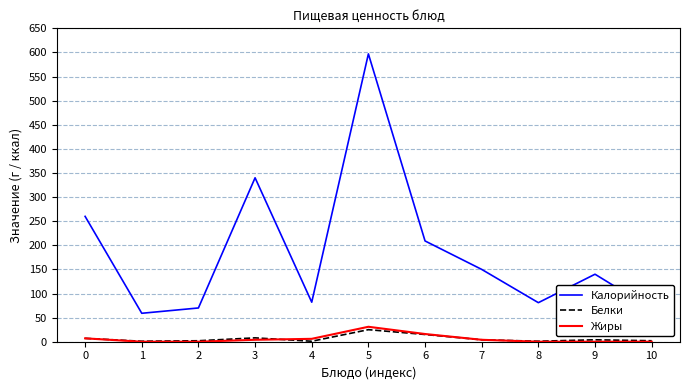

True or false: Белки and Калорийность cross at least once.

False